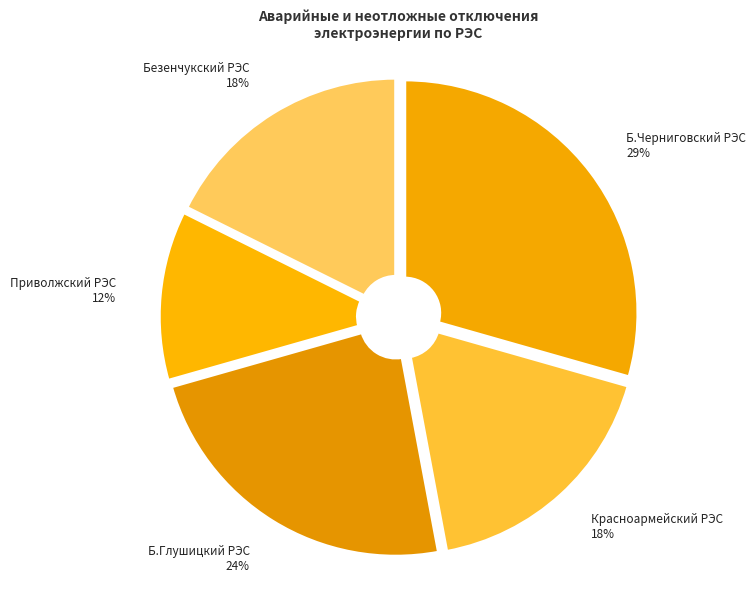

Do Б.Черниговский РЭС and Красноармейский РЭС together represent more than half of the pie?

No